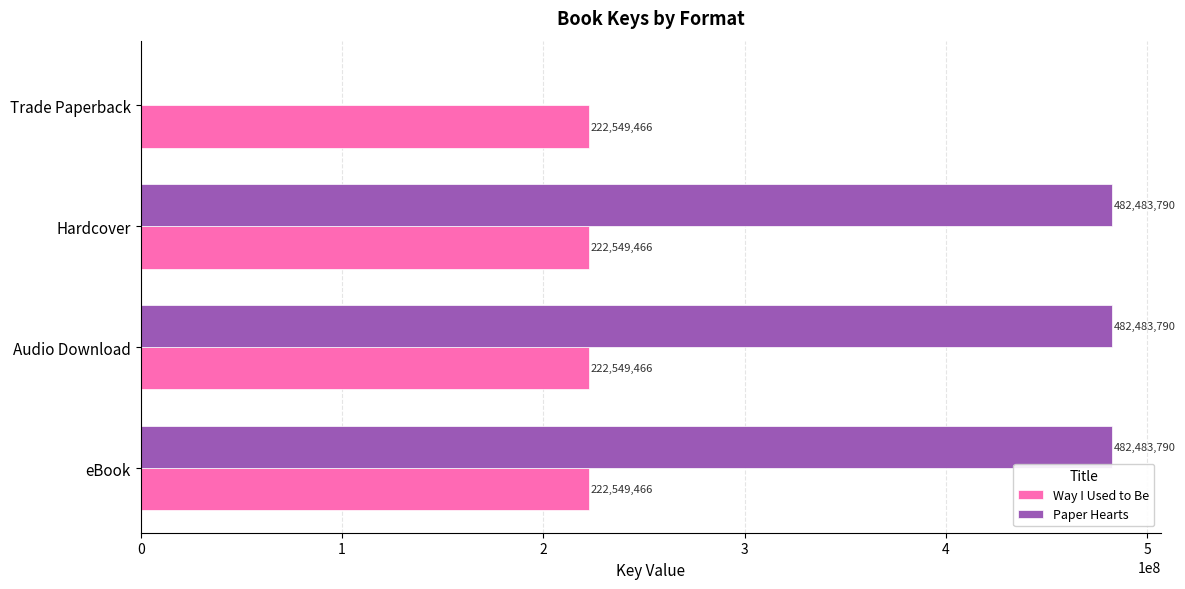

Which series has the largest total across all categories?

Paper Hearts